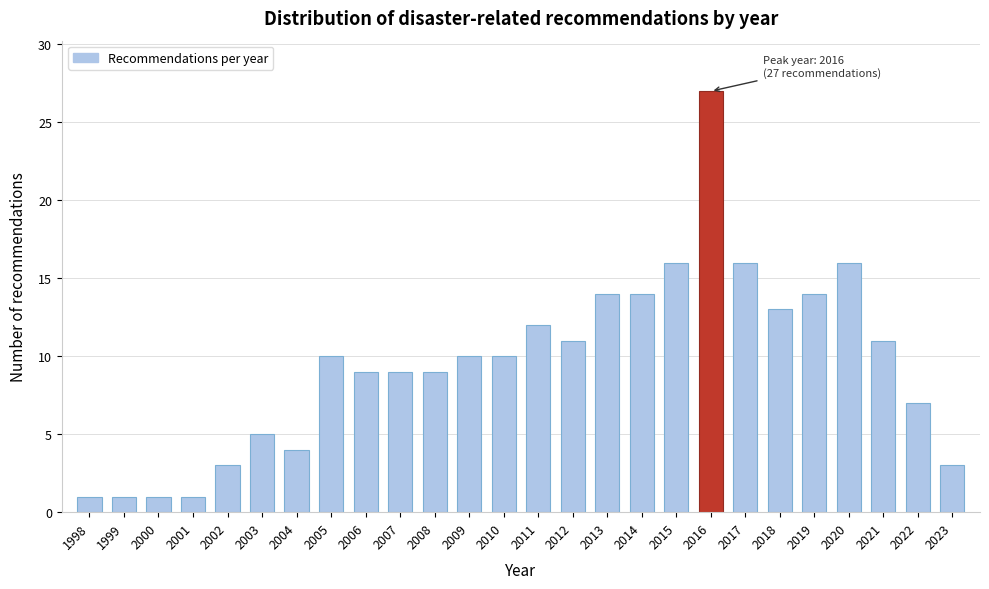

Reading left to right, what are all the values shown in this chart?

1	1	1	1	3	5	4	10	9	9	9	10	10	12	11	14	14	16	27	16	13	14	16	11	7	3